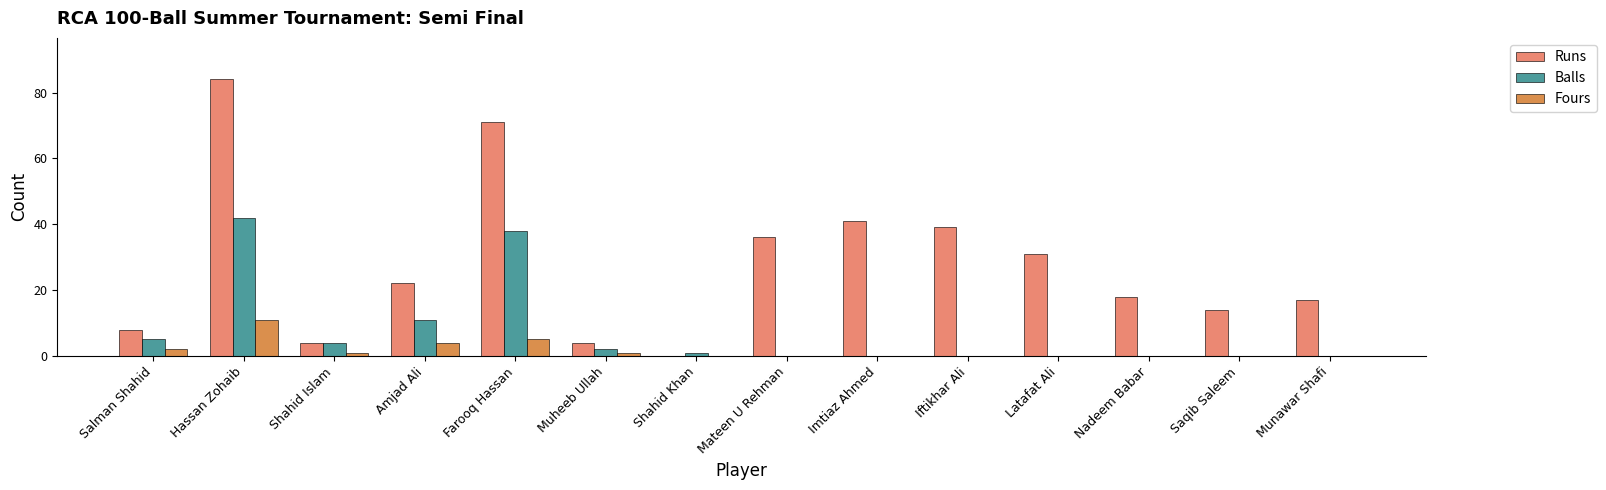

Reading right to left, transcribe all the data shown in this chart.

Runs: 17	14	18	31	39	41	36	0	4	71	22	4	84	8
Balls: 0	0	0	0	0	0	0	1	2	38	11	4	42	5
Fours: 0	0	0	0	0	0	0	0	1	5	4	1	11	2